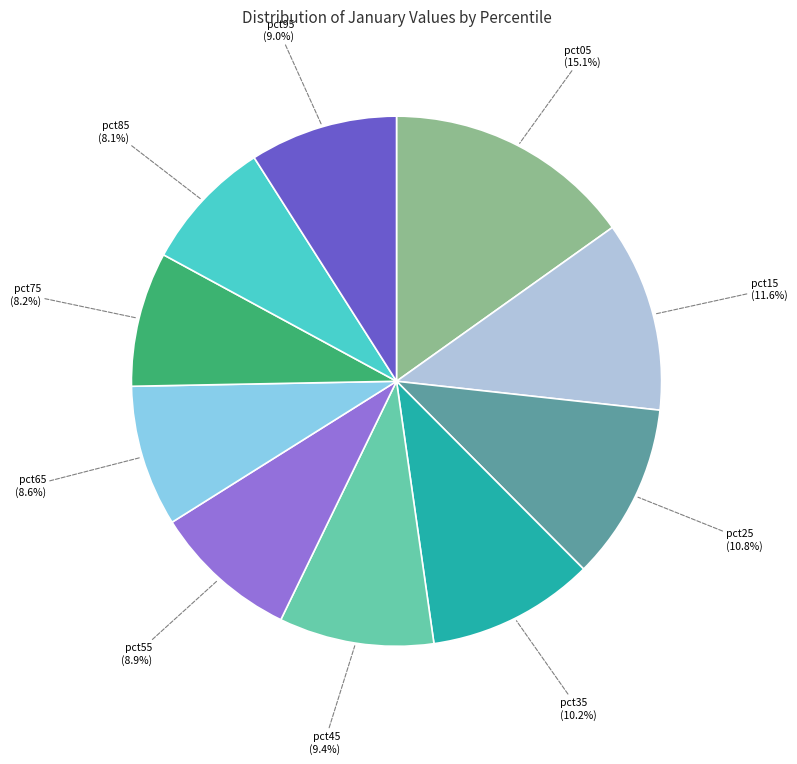

Which category has the biggest portion of the pie?

pct05